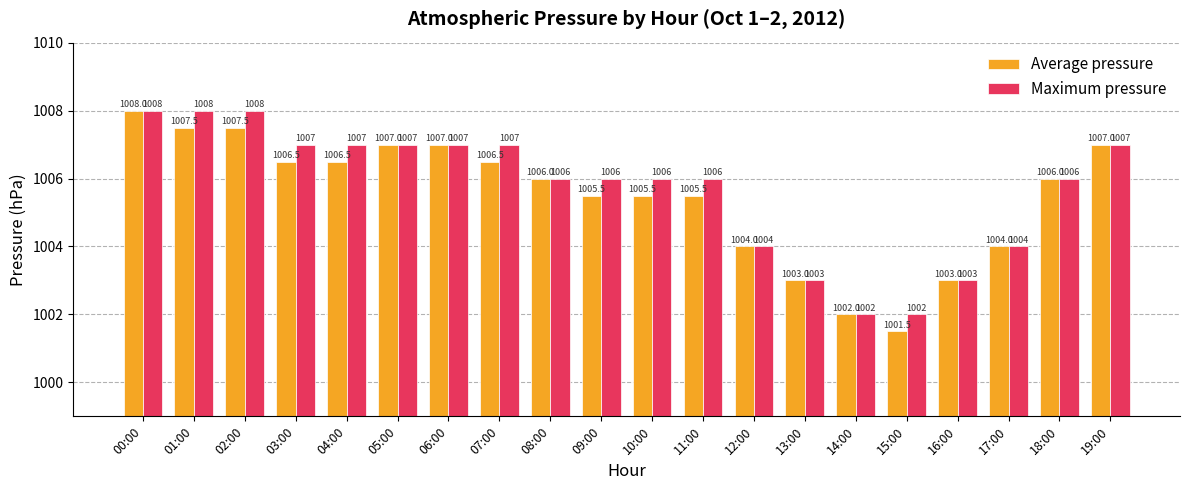

What is the value of the Maximum pressure bar at the 17th from the left?

1003.0